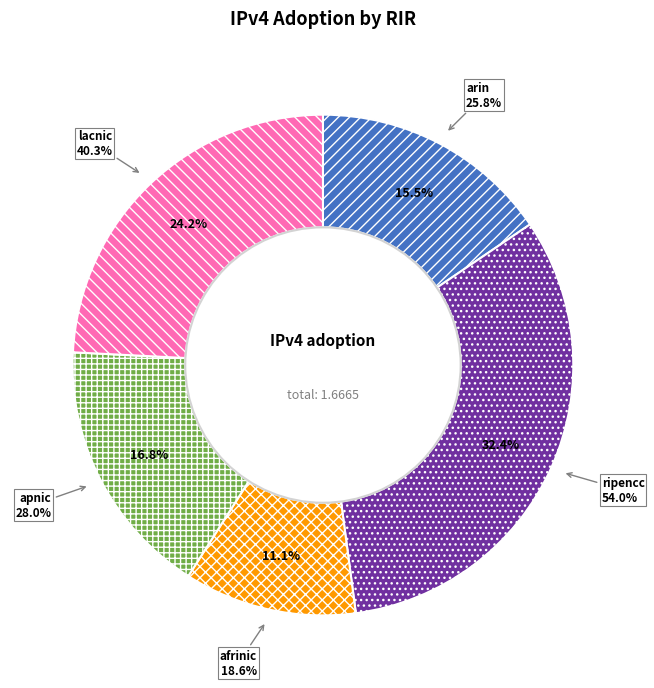

How many segments does this pie chart have?

5